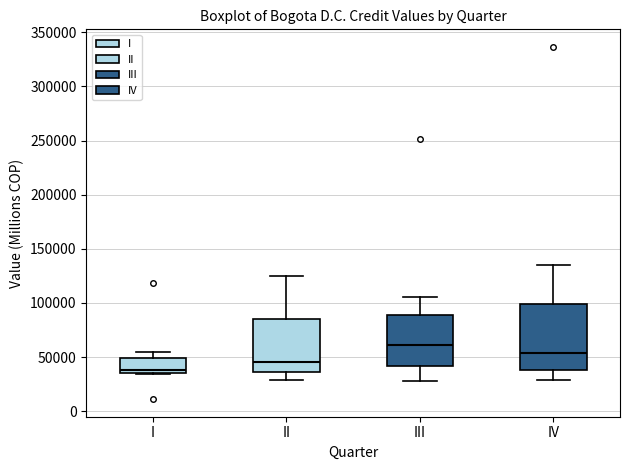

Which box is the tallest, from its lower edge to its upper edge?

IV